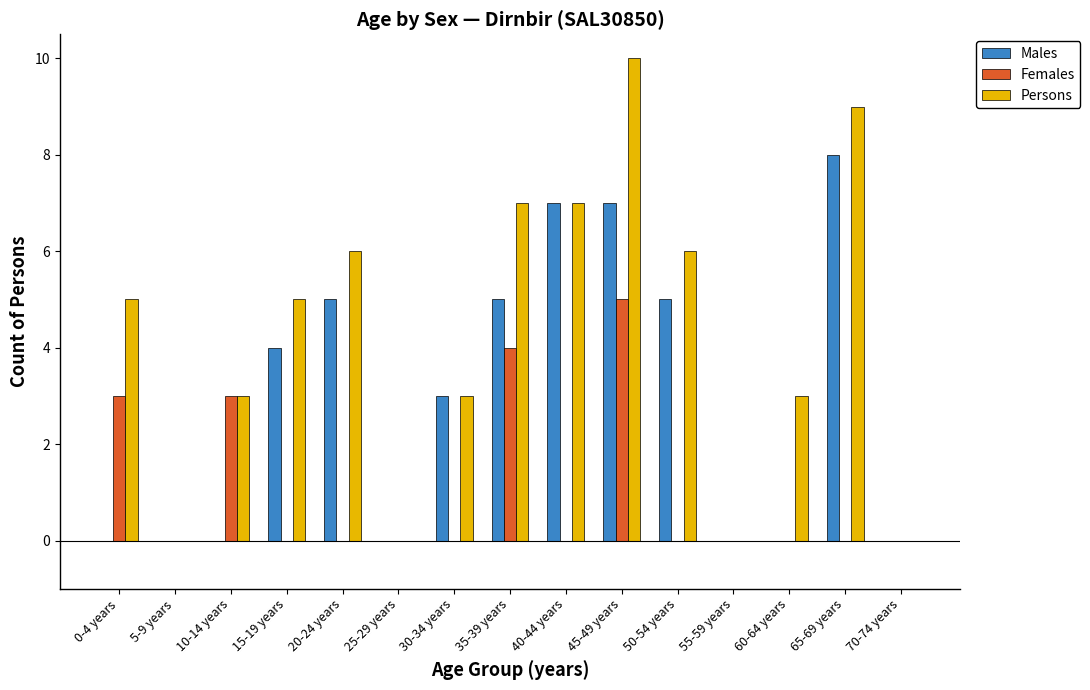

What is the maximum value for Females?

5